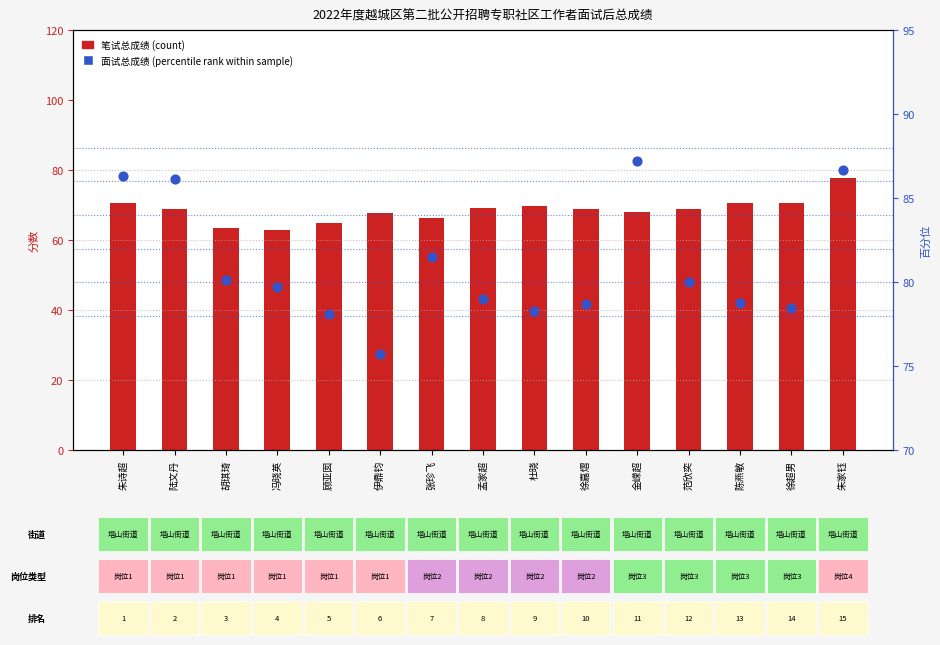

What are all the series names shown in the legend?

笔试总成绩(count), 面试总成绩(percentile rank)